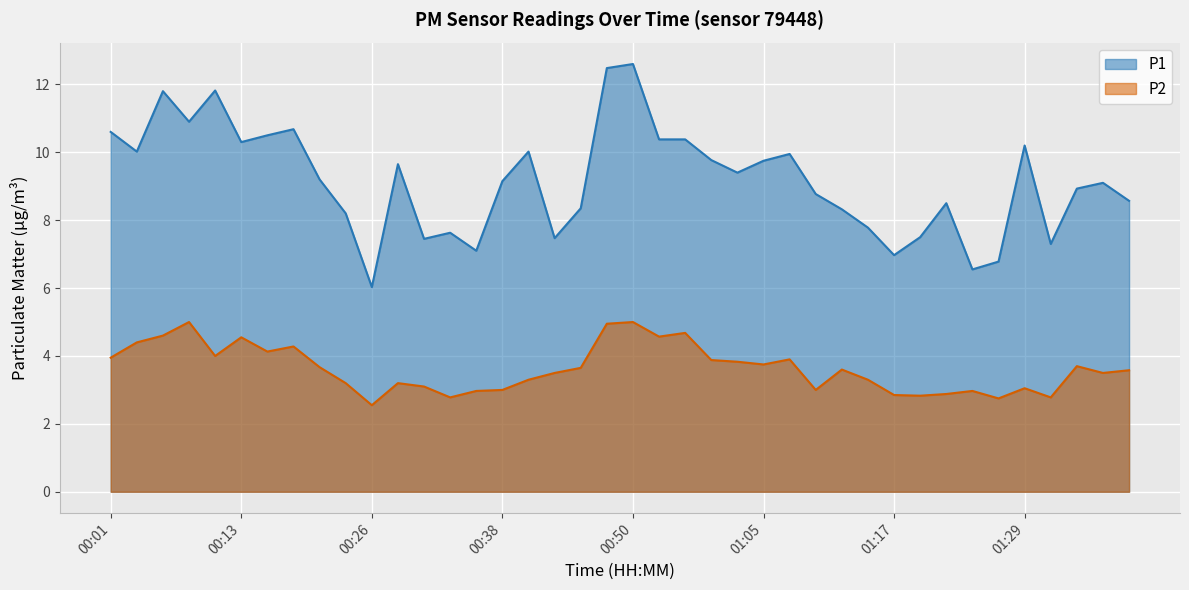

How many data points in P2 are above 3?

29